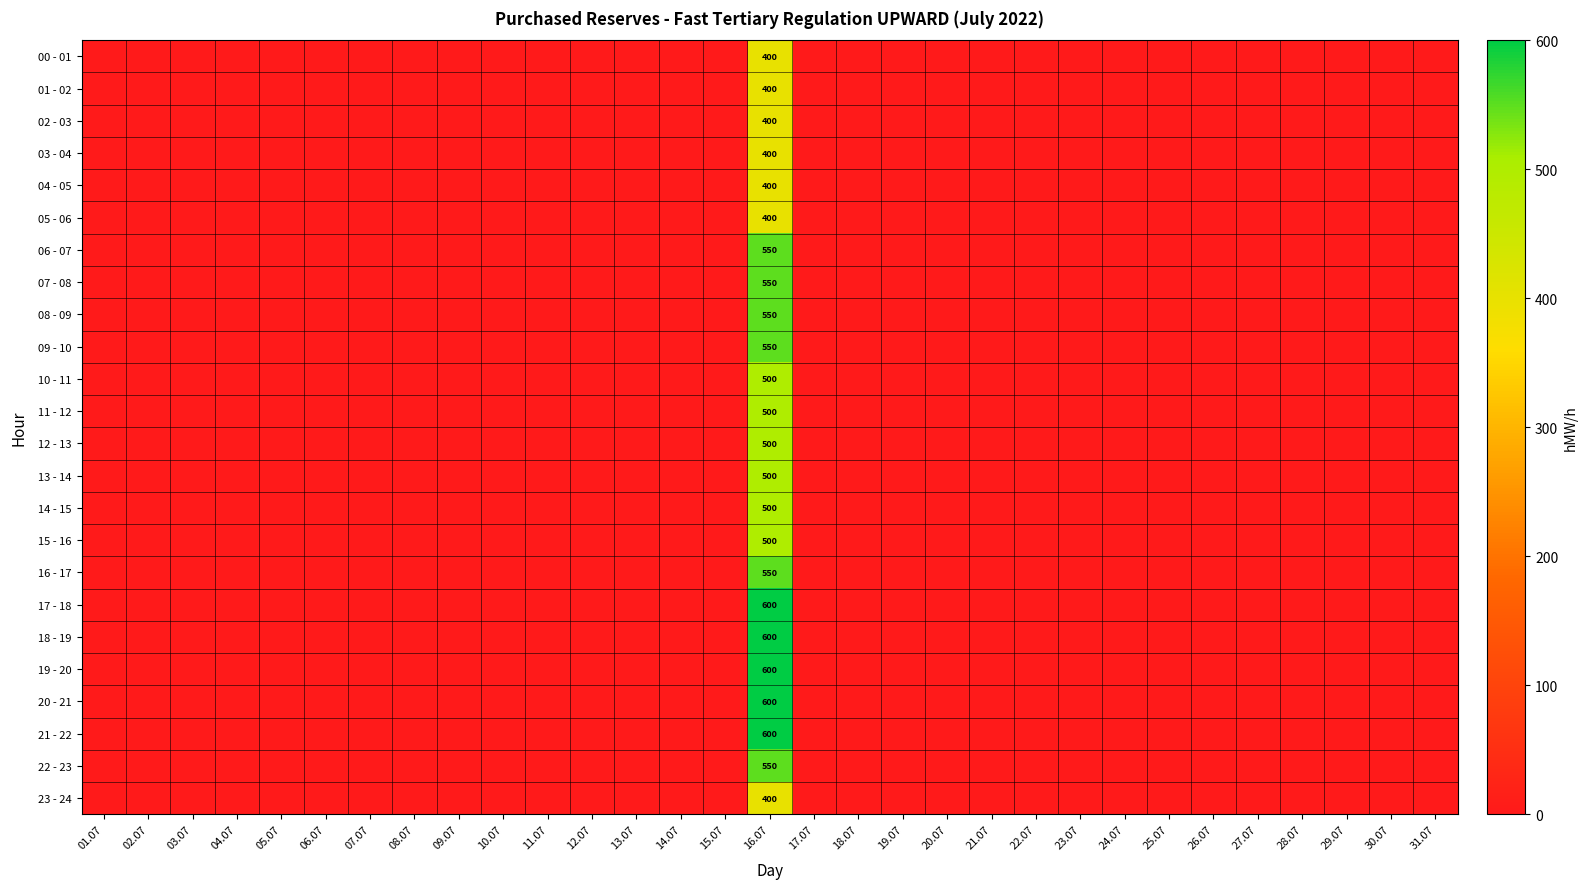

The 21 - 22 series shows 221 at 16.07. True or false?

False